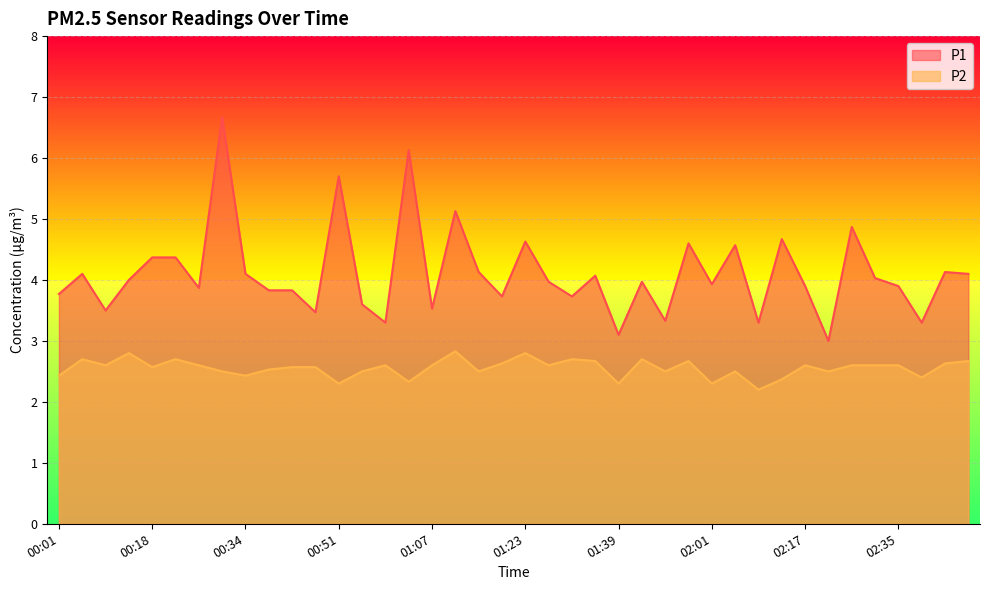

At which label does P2 reach its peak?

01:11